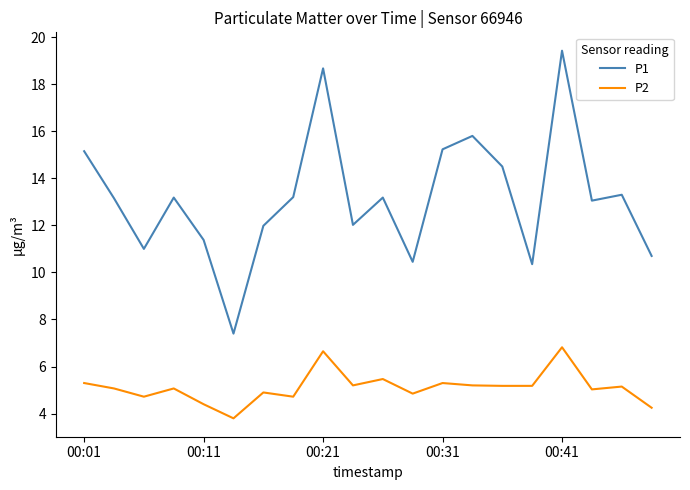

What is the average value of the P2 series?

5.1